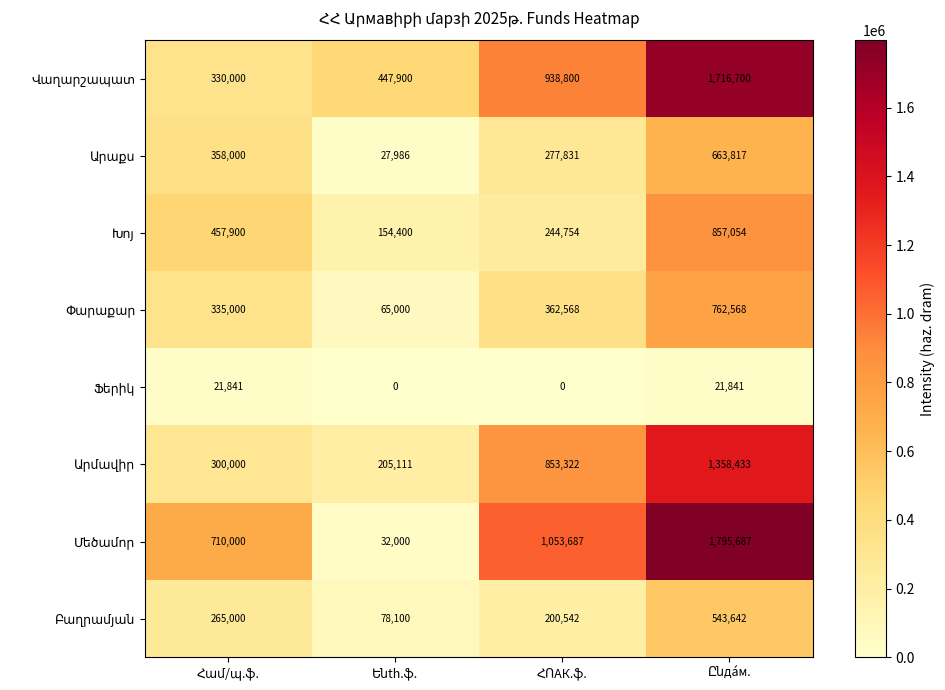

What is the greatest value displayed?

1795687